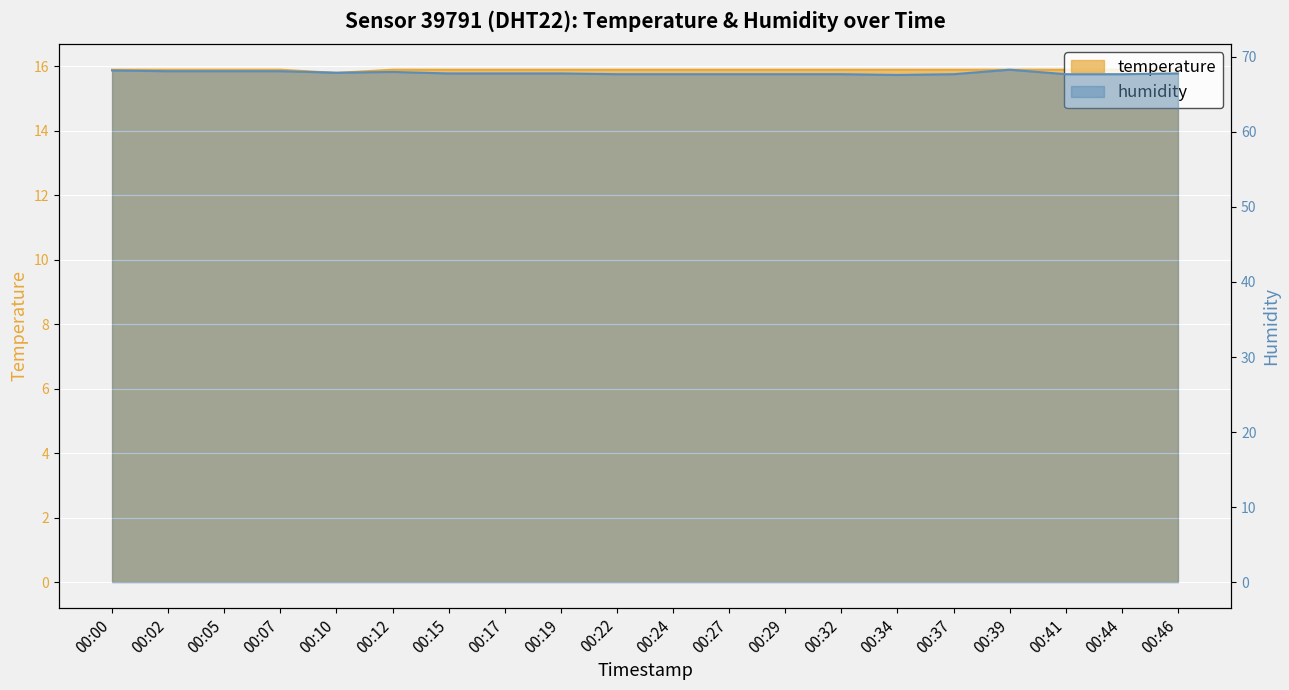

What is the difference between the highest and lowest values at 00:05?

52.2